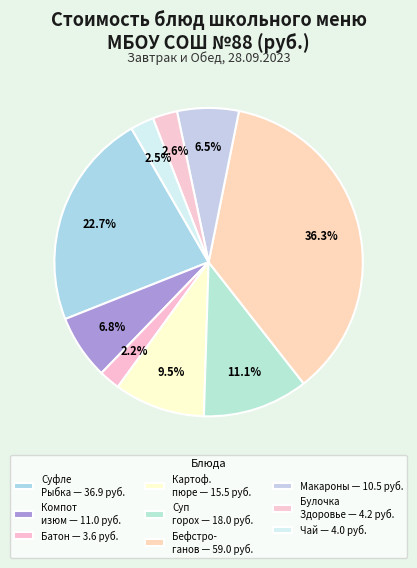

How many slices are in this pie chart?

9